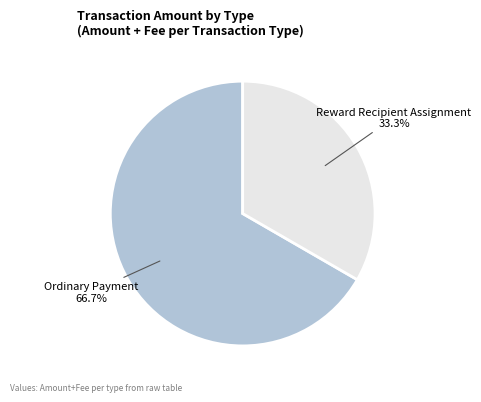

Is there any slice that represents more than half of the pie?

Yes